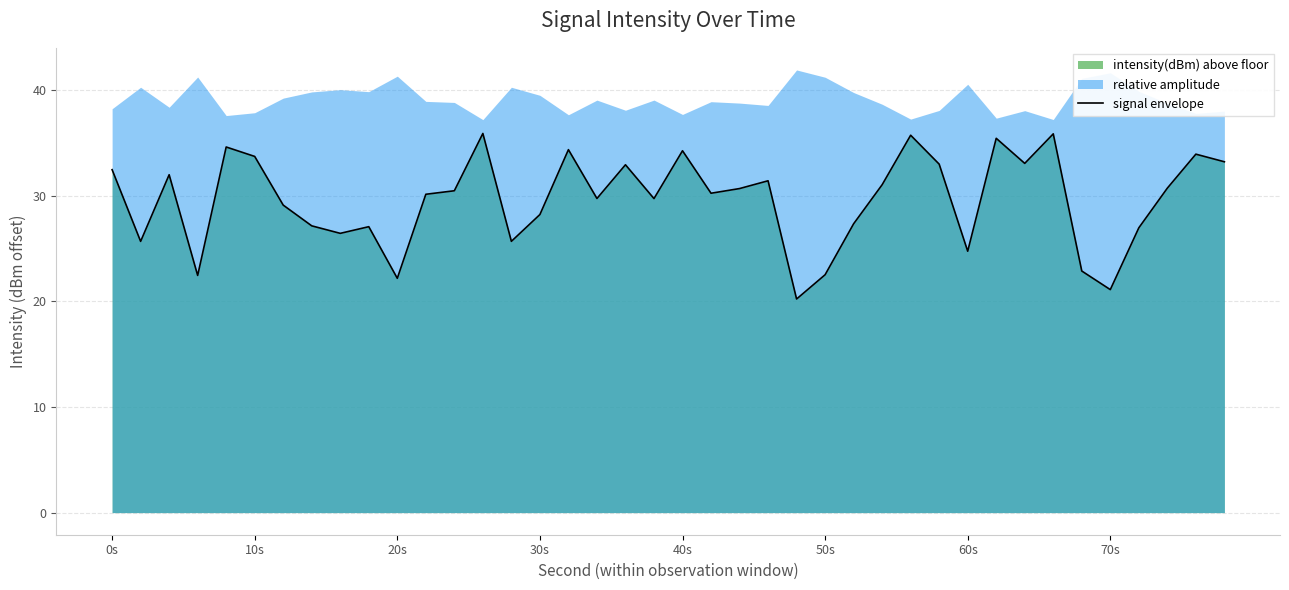

What is the highest value of the signal envelope series?

35.9